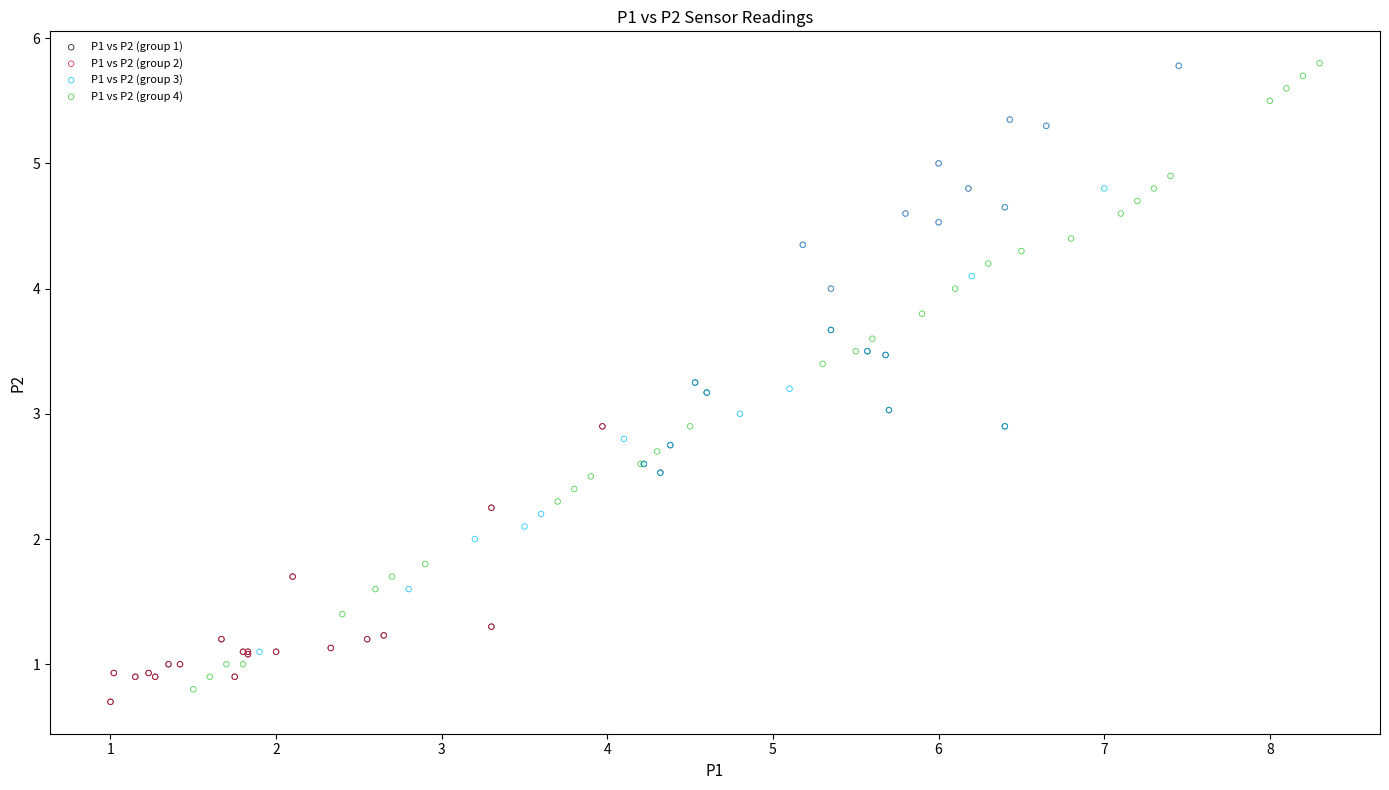

What are all the series names shown in the legend?

P1 vs P2 (group 1), P1 vs P2 (group 2), P1 vs P2 (group 3), P1 vs P2 (group 4)